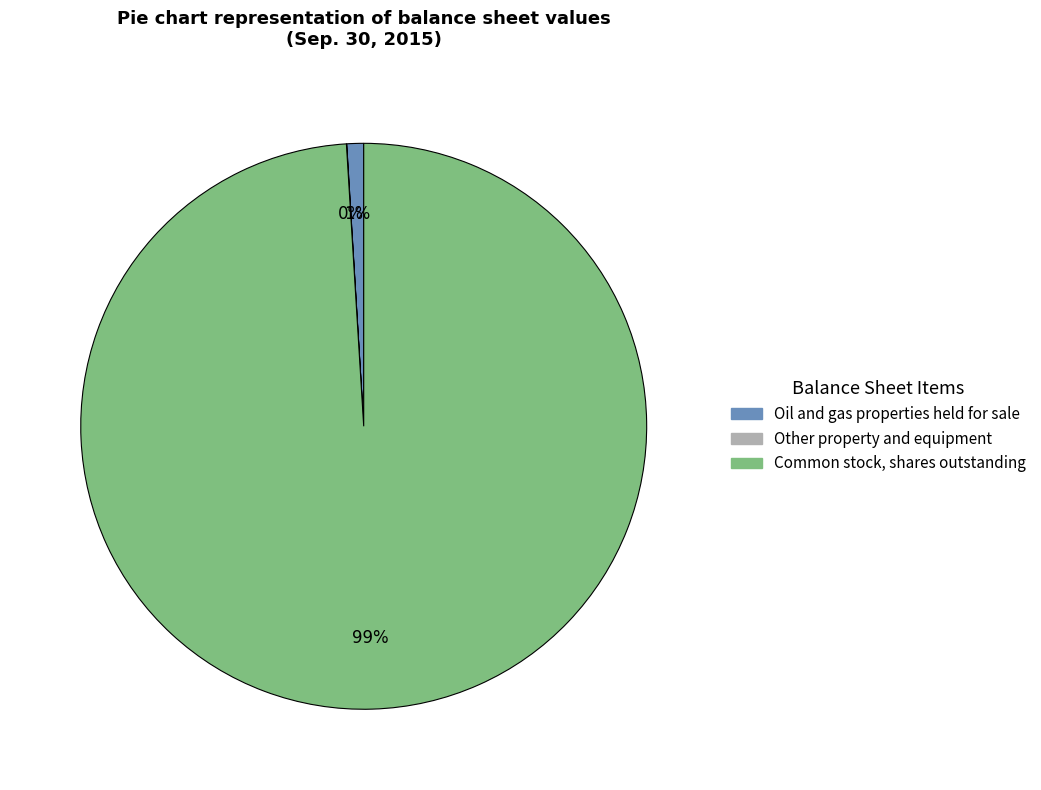

Which category has the biggest portion of the pie?

Common stock, shares outstanding